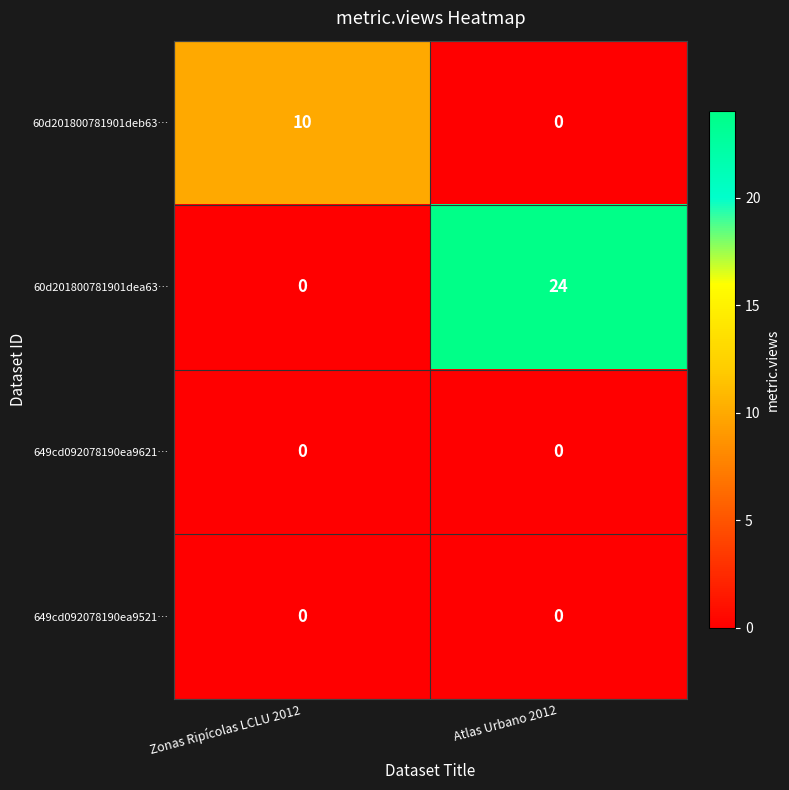

What is the difference between the 60d201800781901deb63… values at Zonas Ripícolas LCLU 2012 and Atlas Urbano 2012?

10